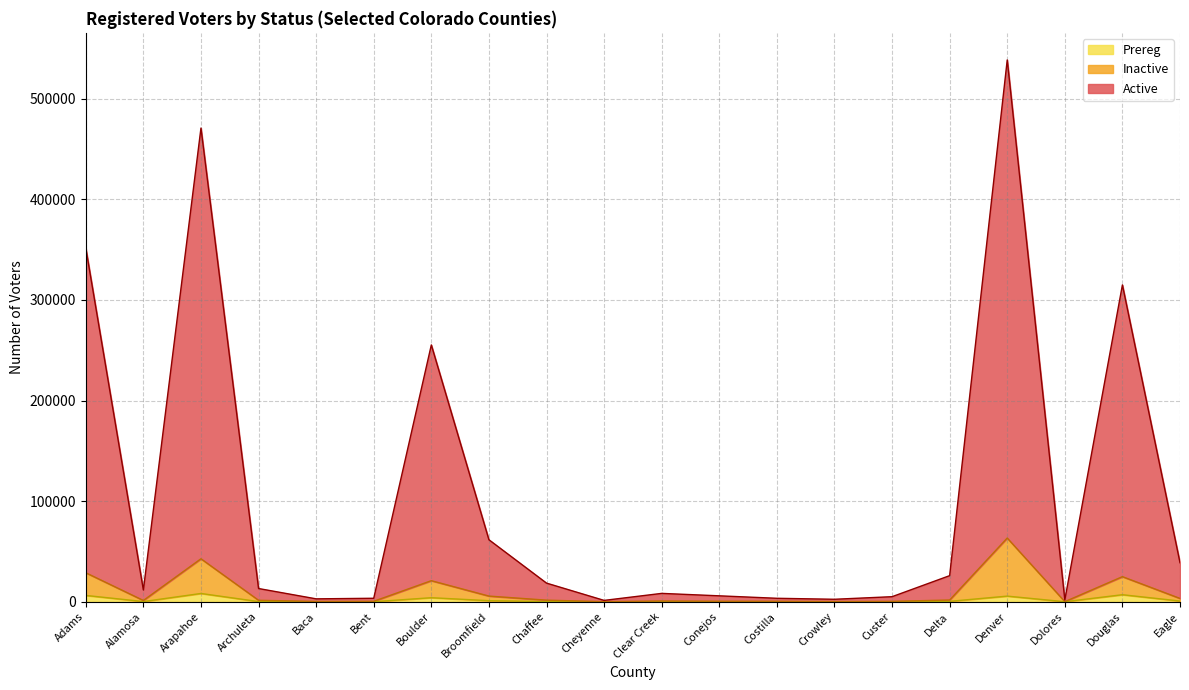

What is the approximate value of Active at Archuleta?

13151